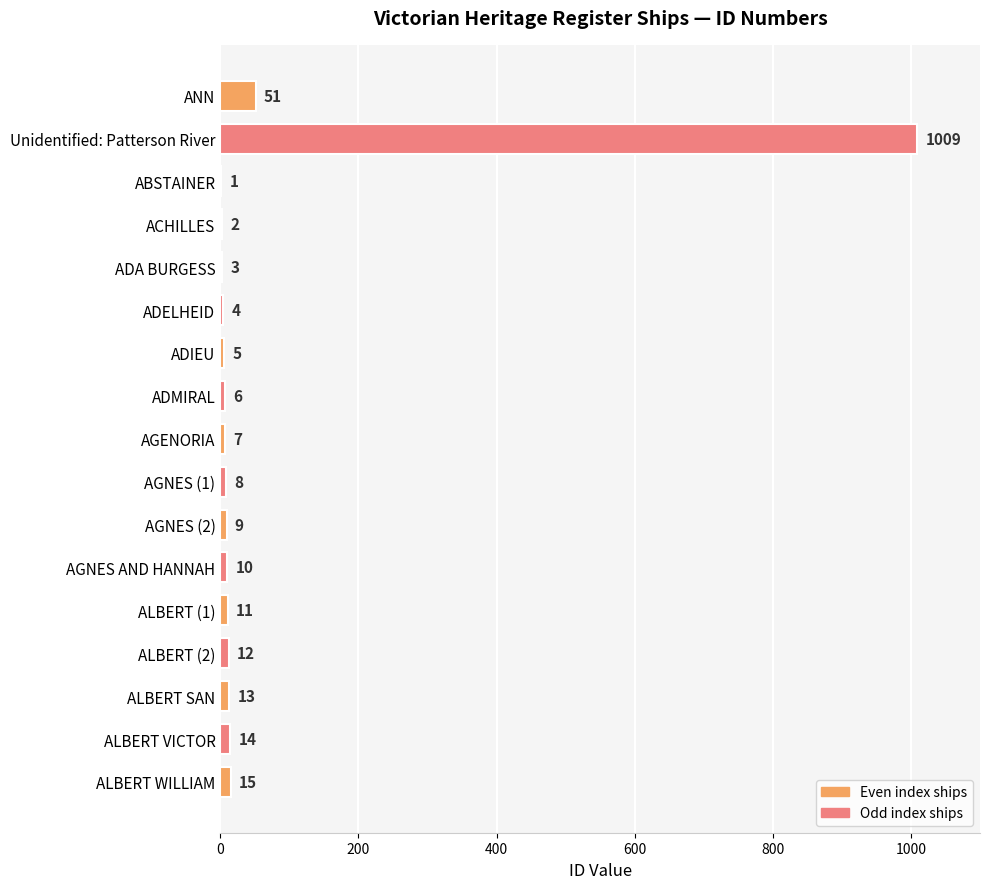

Approximately how many times larger is the value at ALBERT (2) compared to ABSTAINER?

12.0